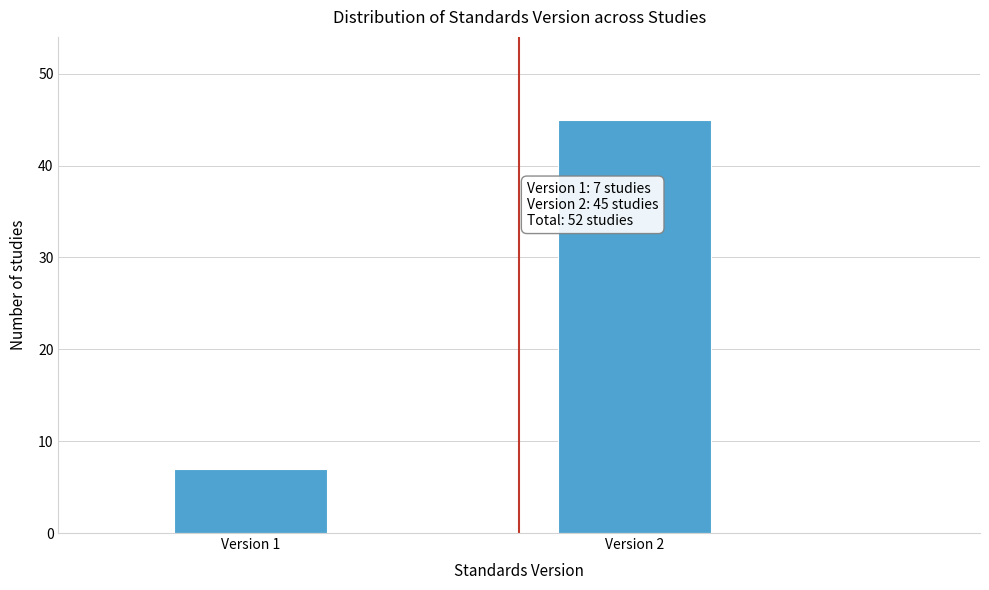

Reading left to right, extract all data points from this chart.

7	45